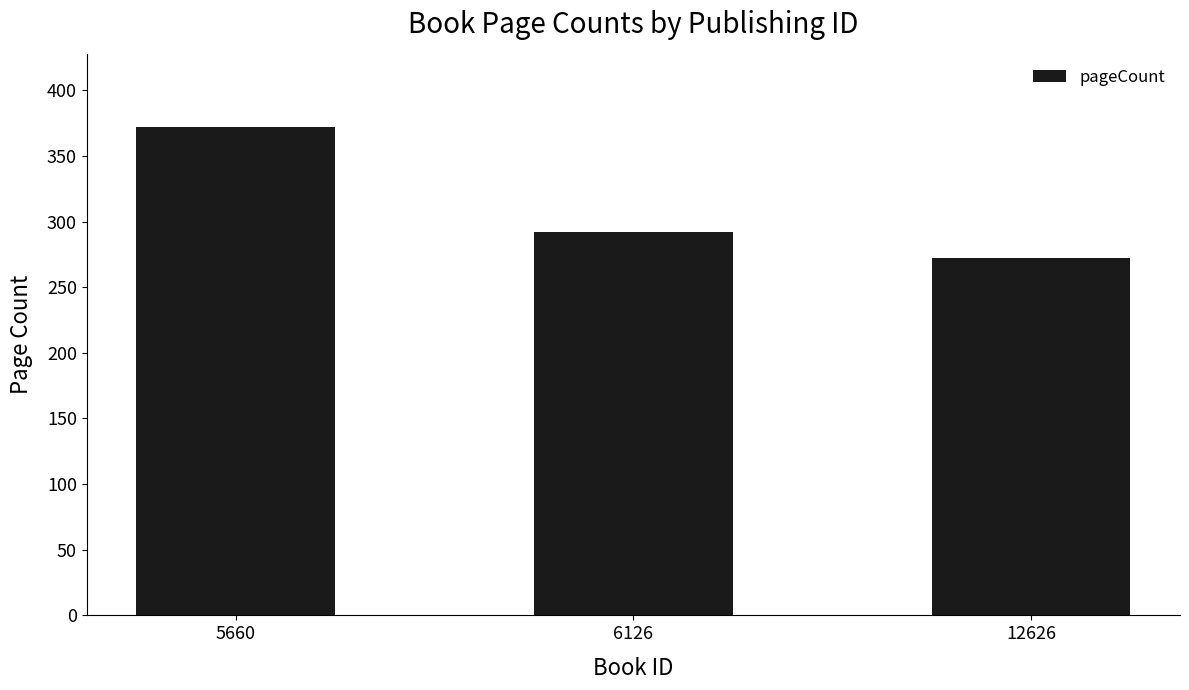

Approximately how many times larger is the value at 12626 compared to 6126?

0.9